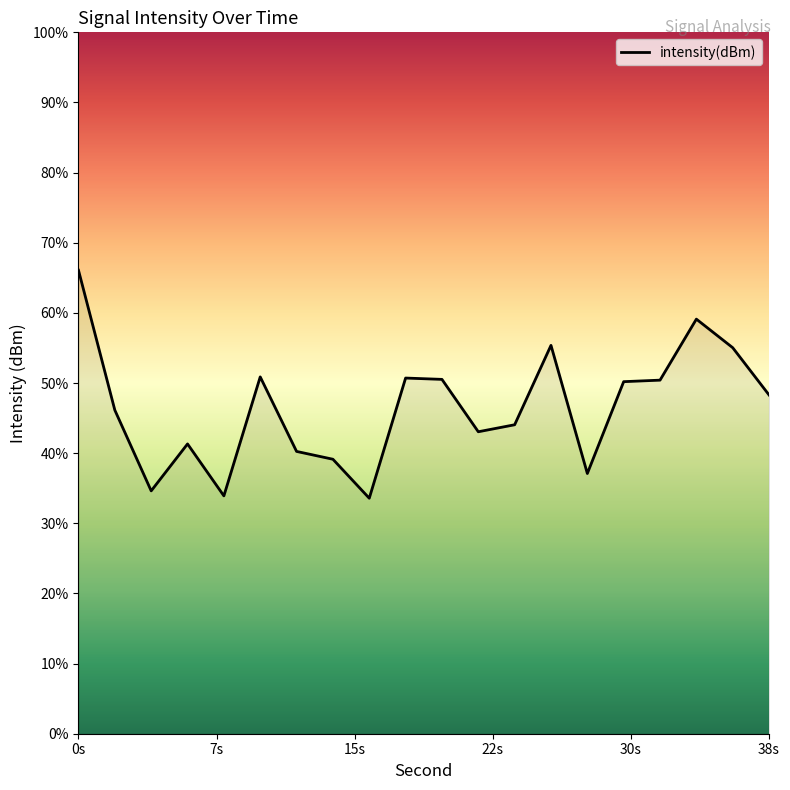

Does the chart display data point markers on the line(s)?

No